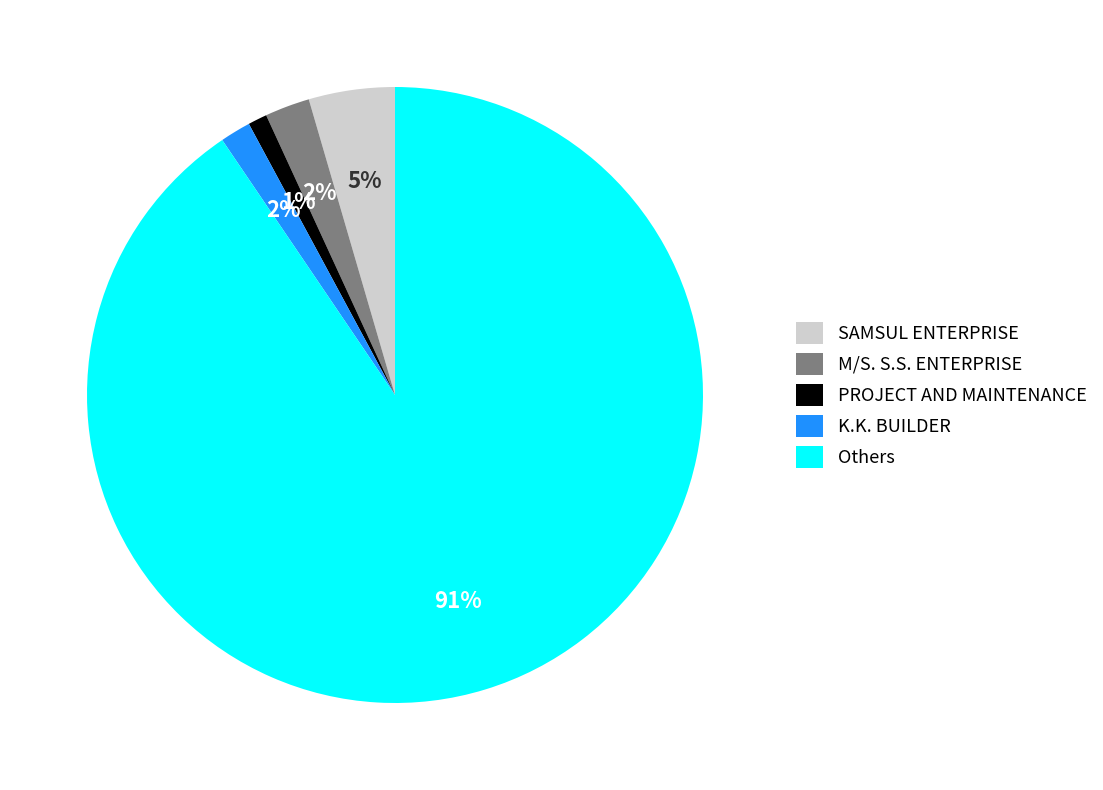

To the nearest percent, what is the combined percentage of PROJECT AND MAINTENANCE and K.K. BUILDER?

3%